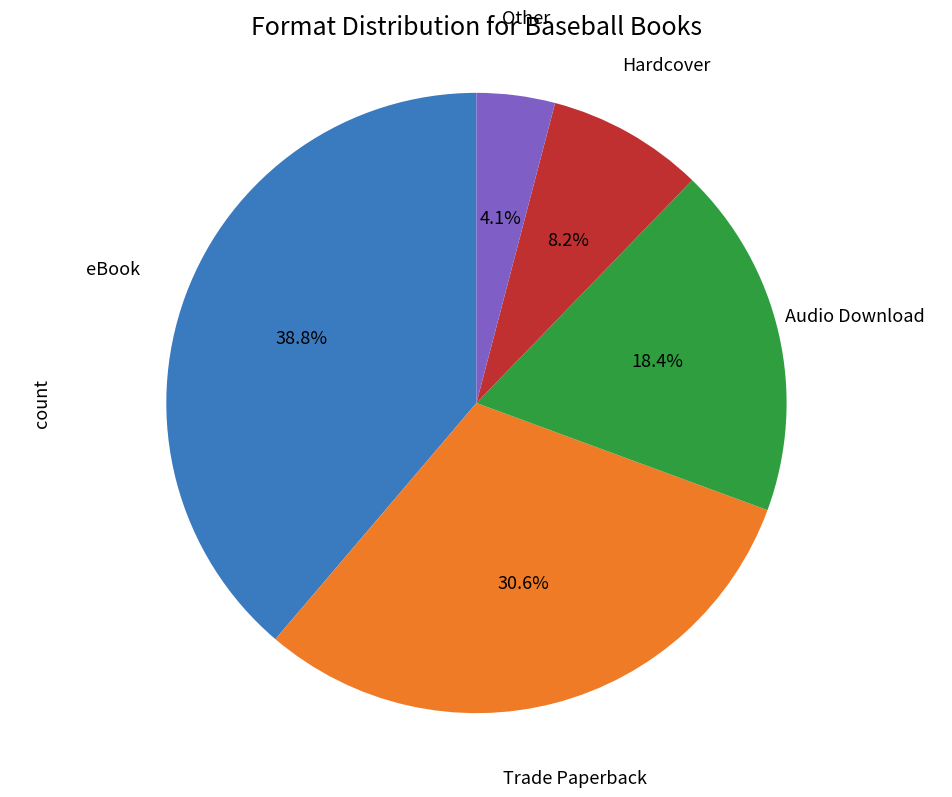

To the nearest percent, what is the average slice percentage?

20%